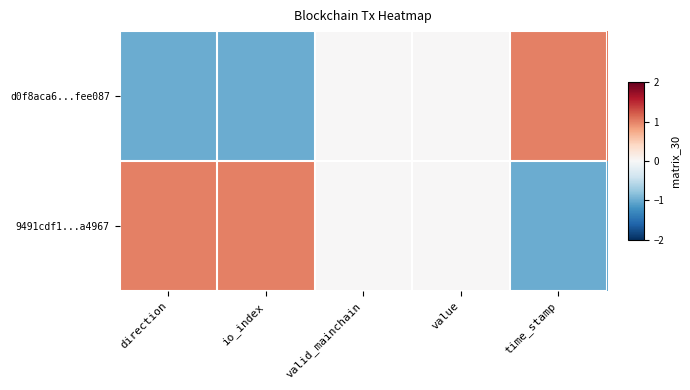

List the series in order of their overall mean, lowest first.

d0f8aca6...fee087, 9491cdf1...a4967